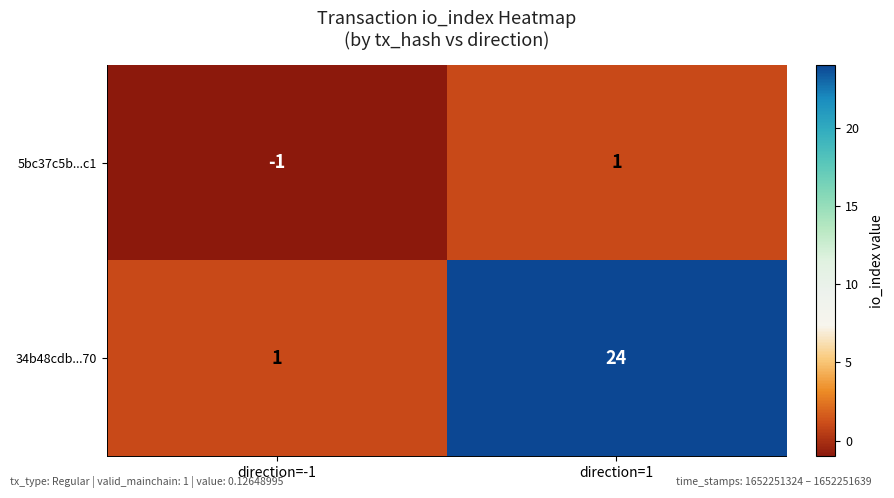

True or false: 34b48cdb...70 has a value of 34 at direction=1.

False